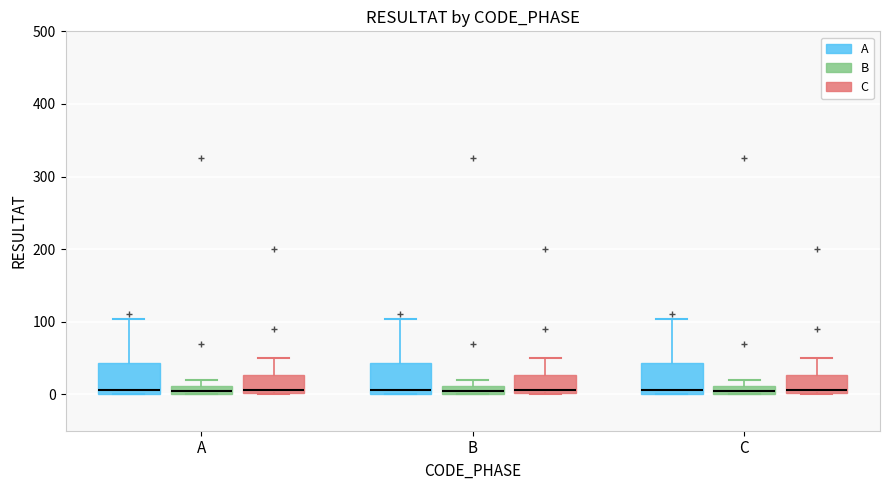

Where does the upper whisker of the box for B (A) end on the y-axis? The values are not printed on the chart, so give them approximately, as read against the axis.

100